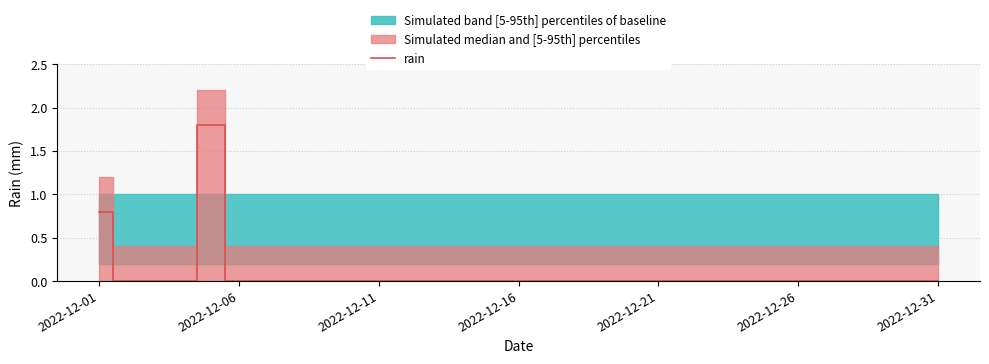

Is it true that rain equals 0.0 at 2022-12-26?

True